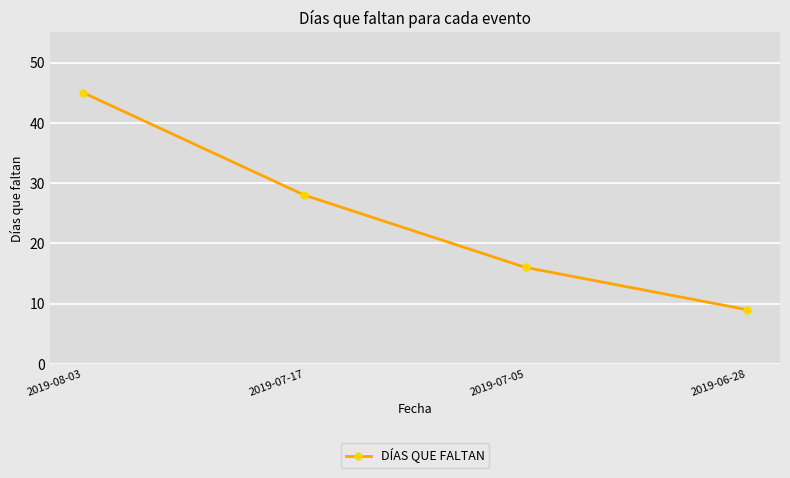

Reading left to right, extract all data points from this chart.

45	28	16	9